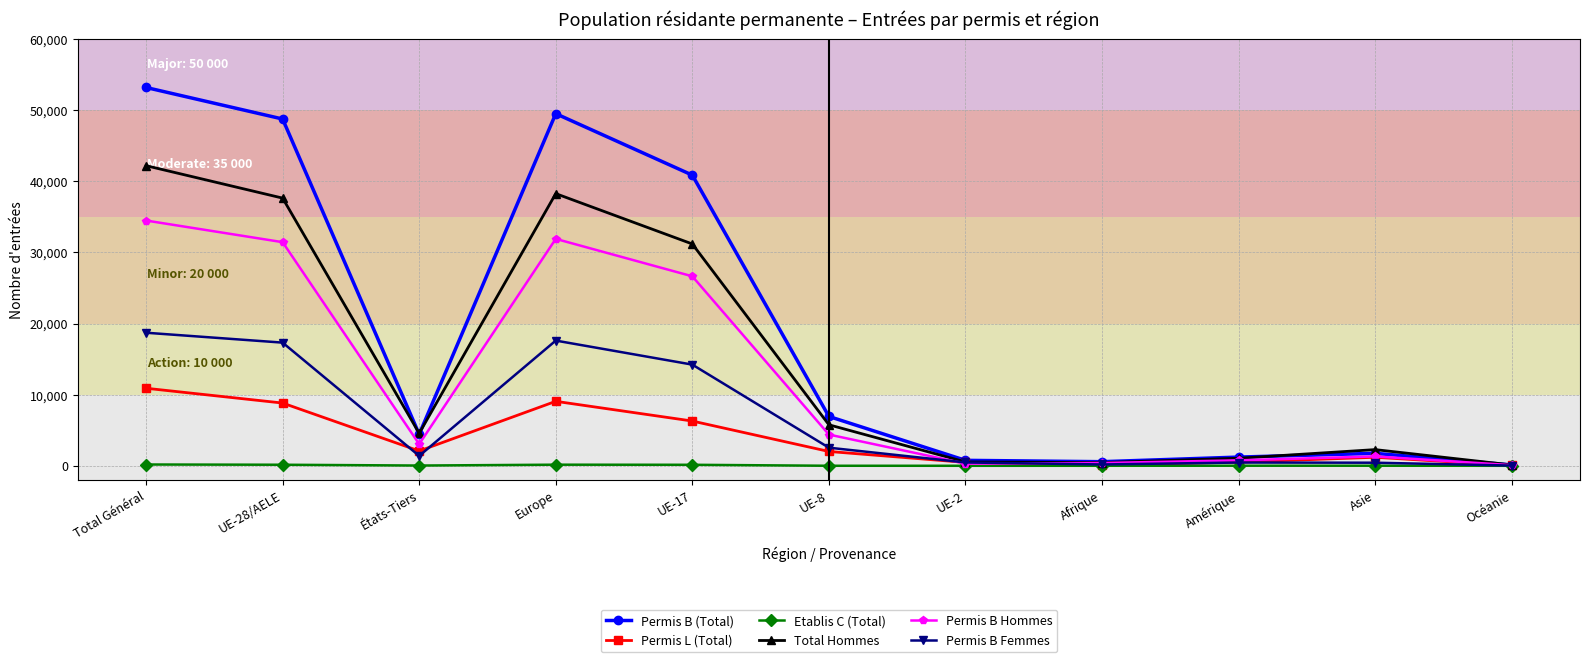

Which series has the largest total across all categories?

Permis B (Total)